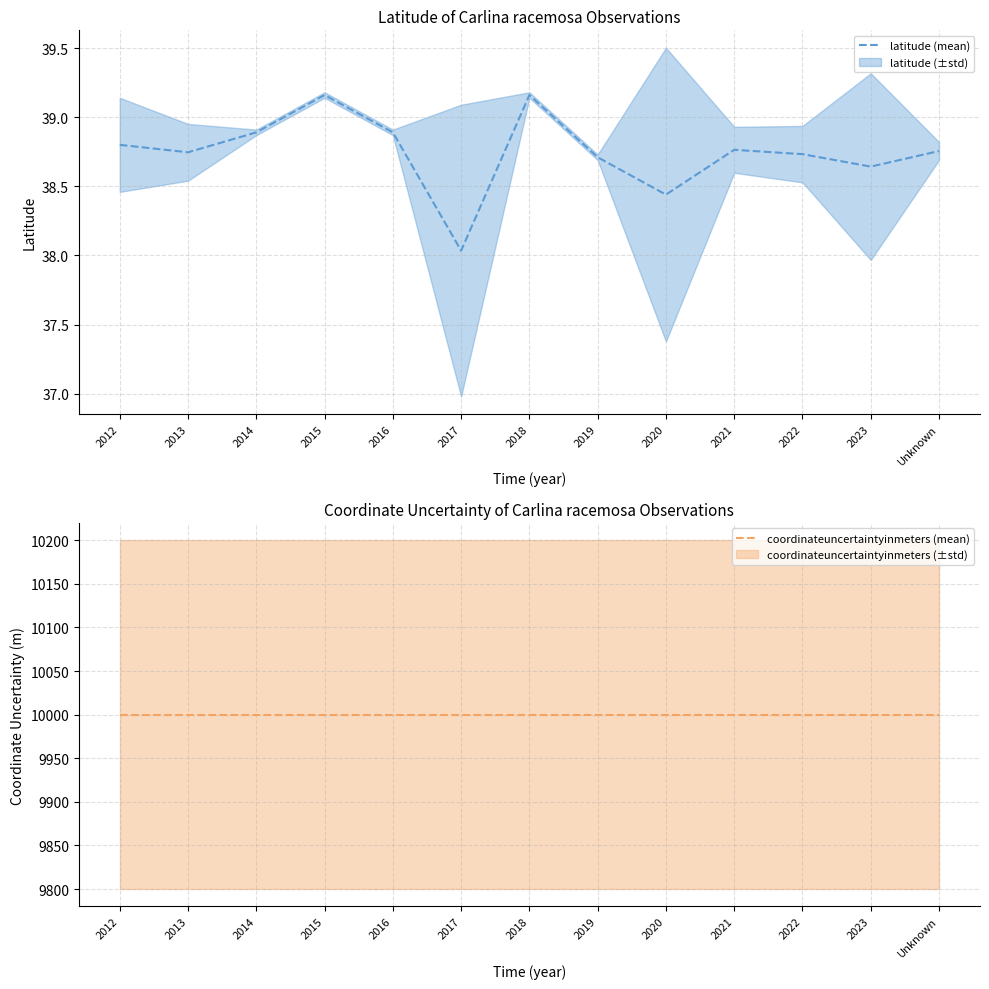

What is the approximate value of coordinateuncertaintyinmeters (mean) at 2019?

10000.0